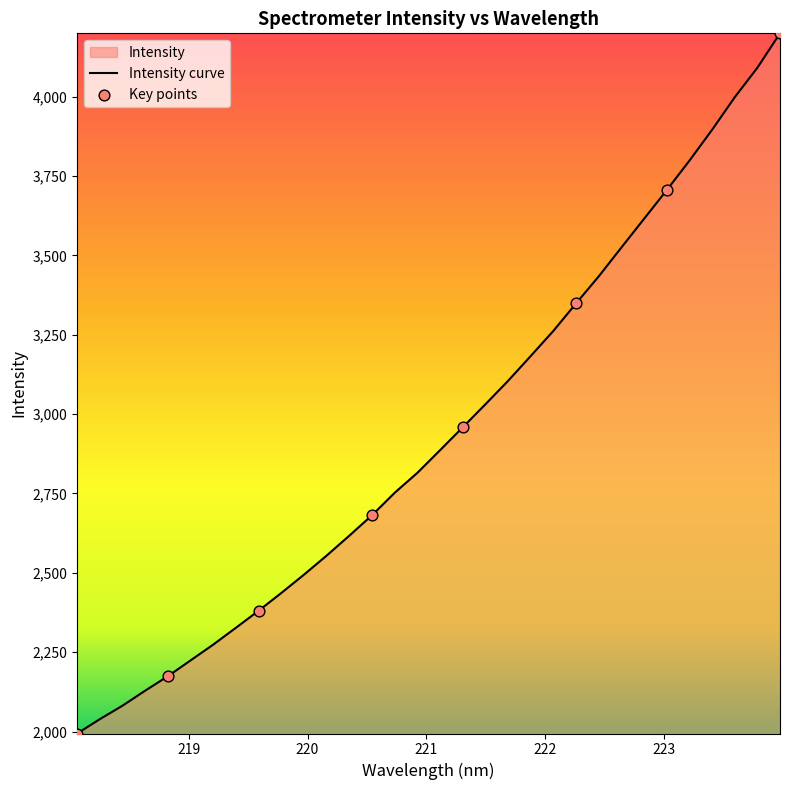

What is the greatest value displayed?

4199.1